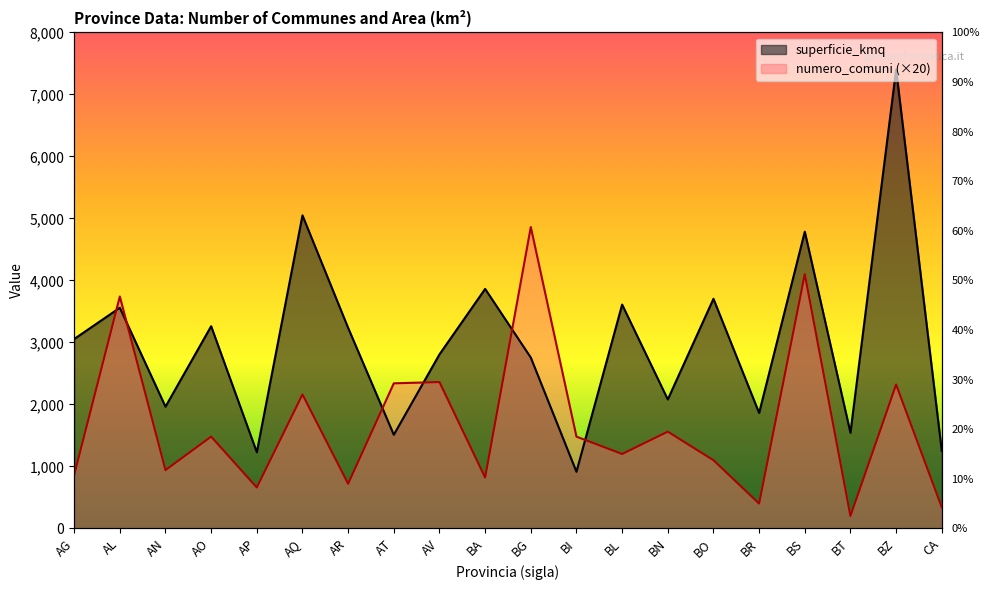

At which label is numero_comuni closest to 2530?

AV